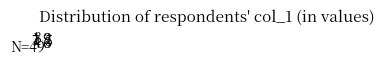

True or false: 9 accounts for 10% of the total.

False